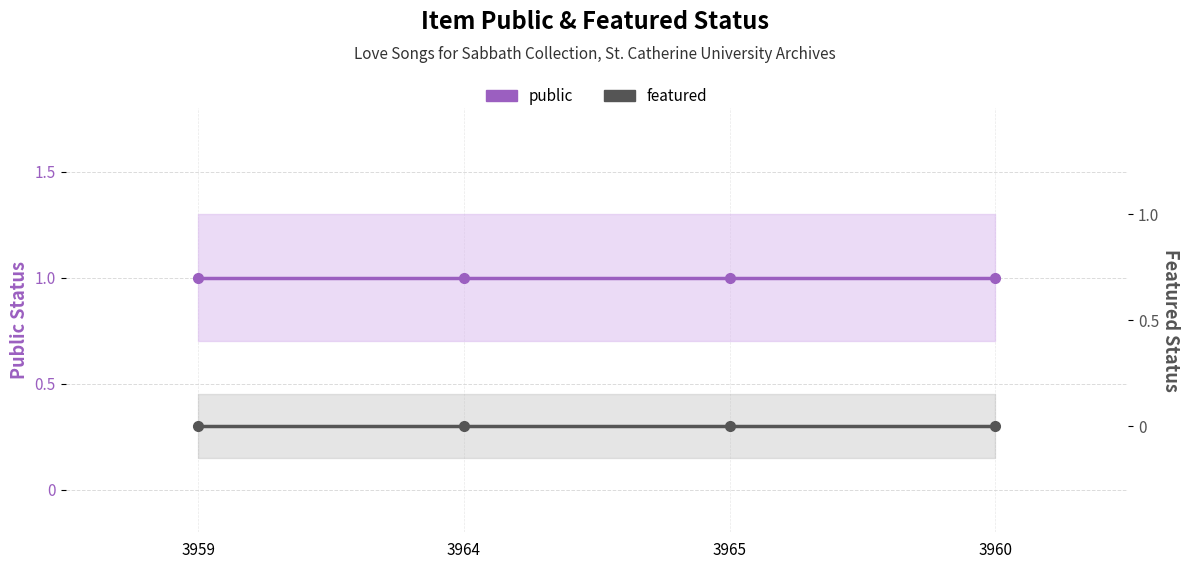

Reading left to right, extract all data points from this chart.

public: 3959=1	3964=1	3965=1	3960=1
featured: 3959=0	3964=0	3965=0	3960=0